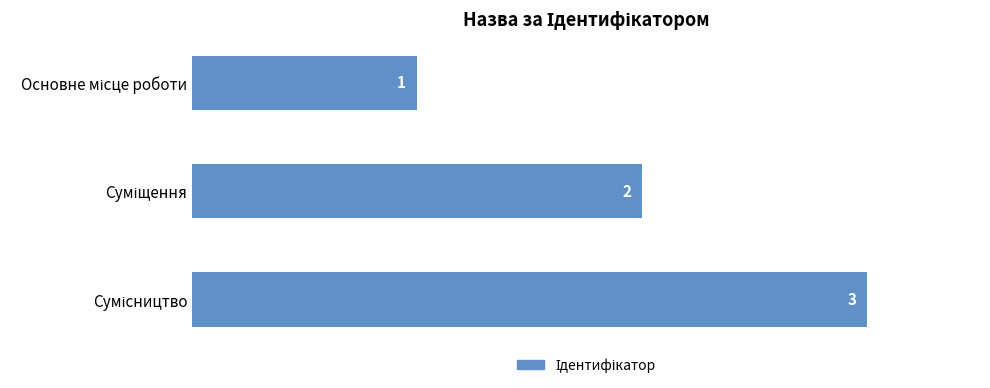

How many values are between 1 and 3?

3